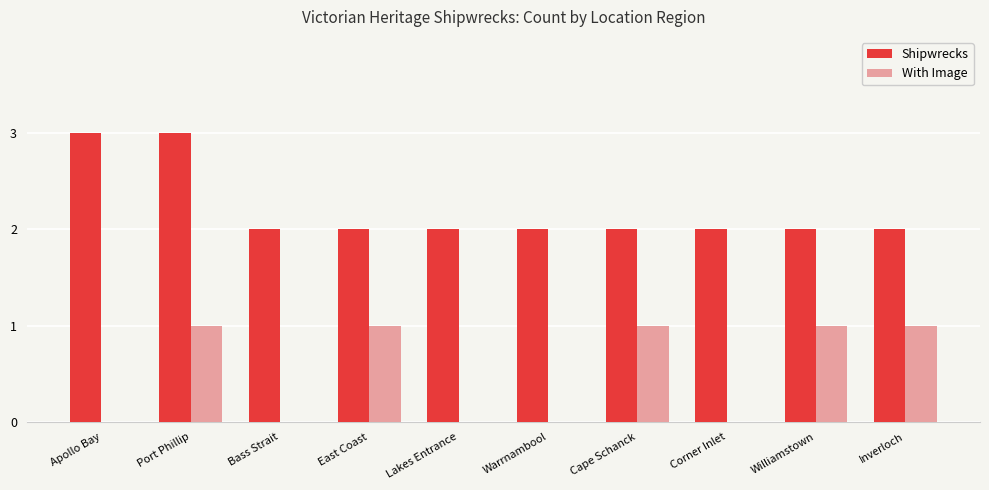

Between Apollo Bay and Bass Strait, which series saw the biggest shift?

Shipwrecks